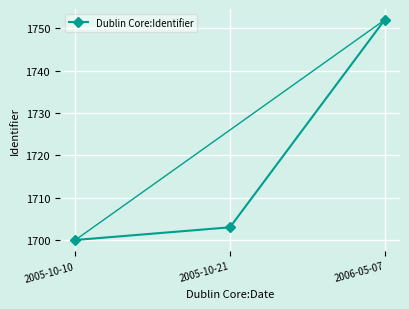

What is the change in value from 2005-10-10 to 2006-05-07?

+52